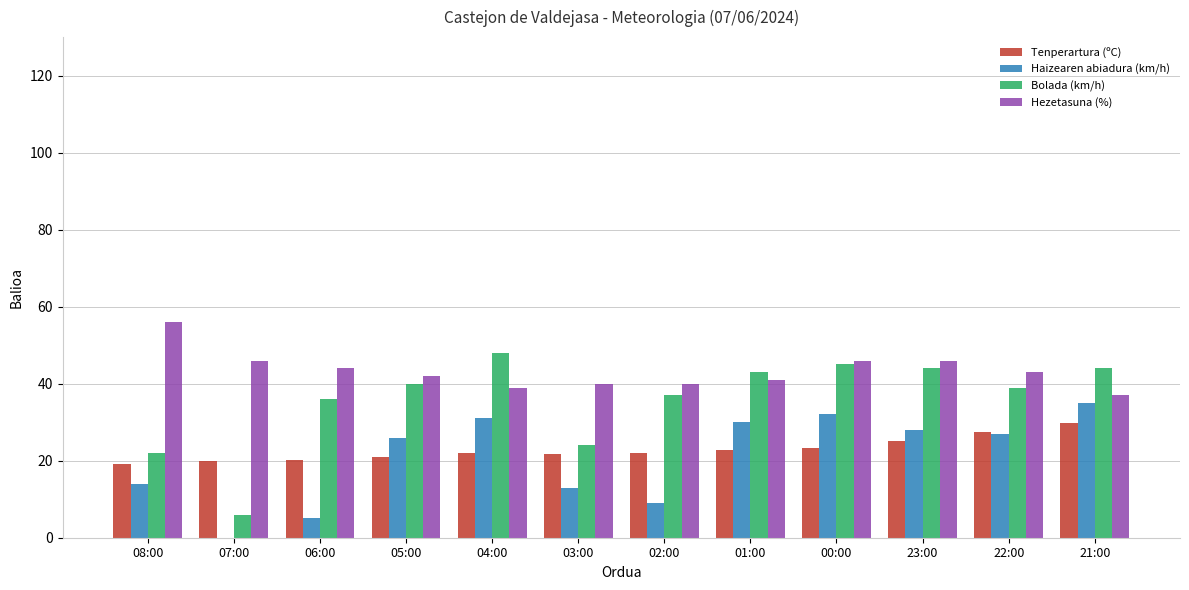

Is the value of Bolada (km/h) at 01:00 greater than the value of Haizearen abiadura (km/h) at 04:00?

Yes